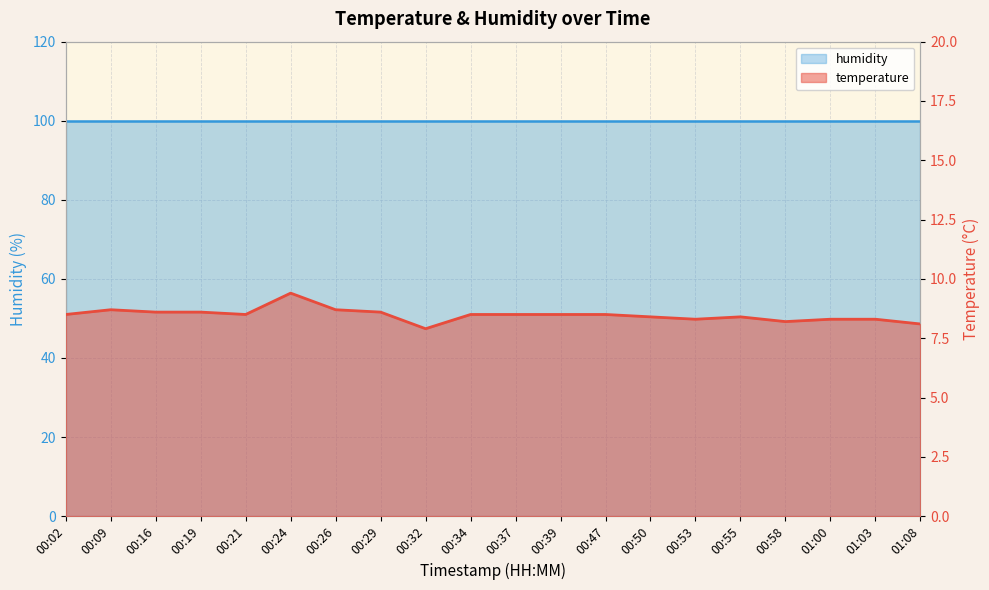

What is the maximum value shown in the chart?

9.4